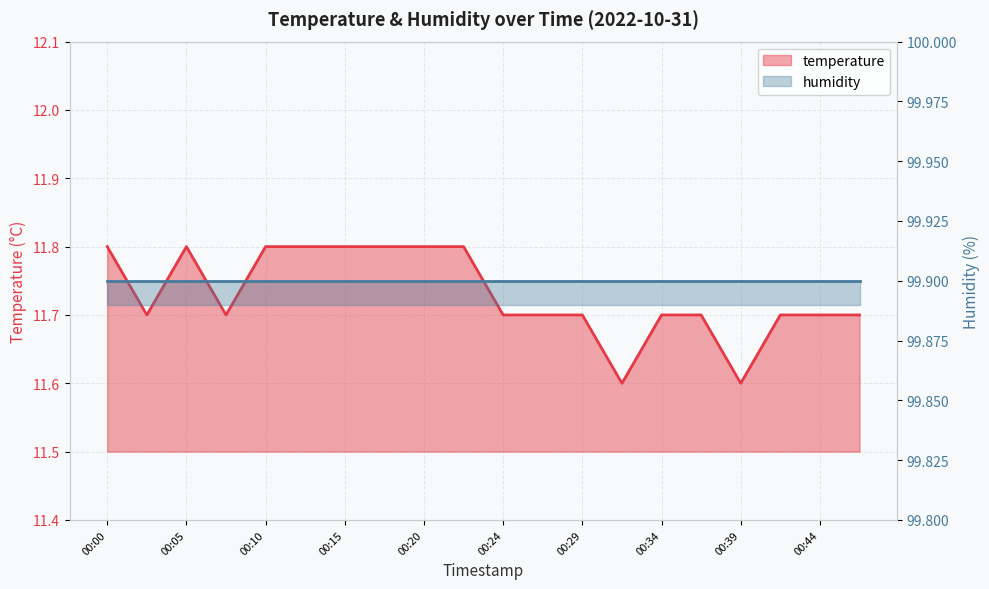

Which has a higher value, 00:05 or 00:15?

00:05